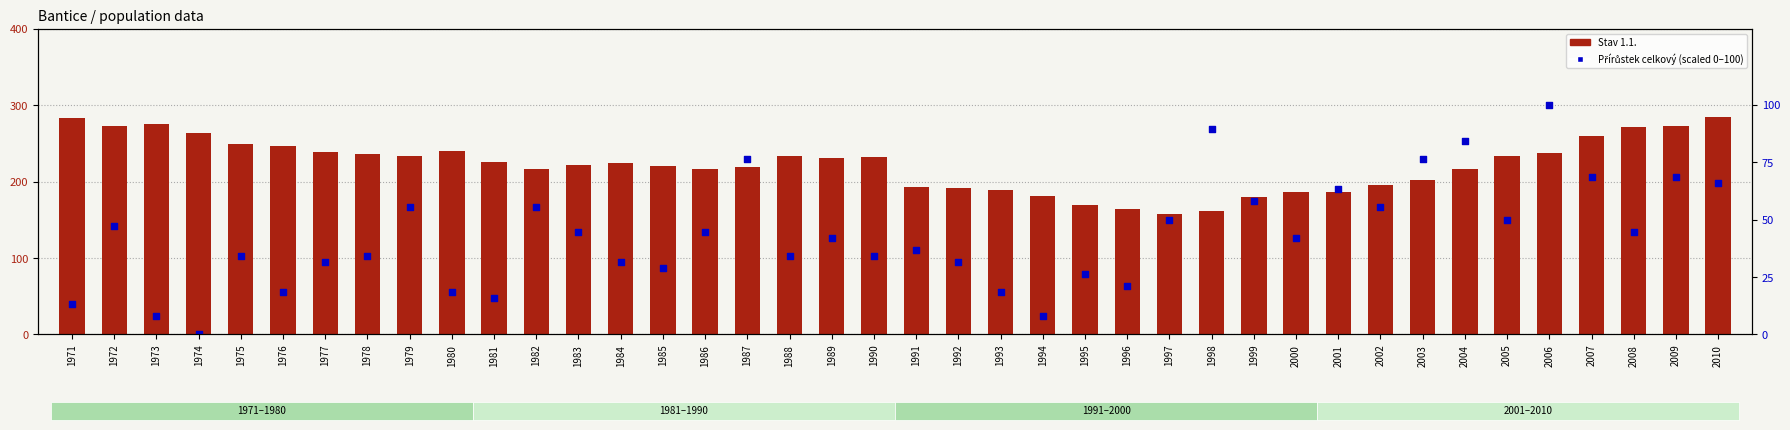

Which series reaches the minimum Y coordinate?

Přírůstek celkový (scaled)